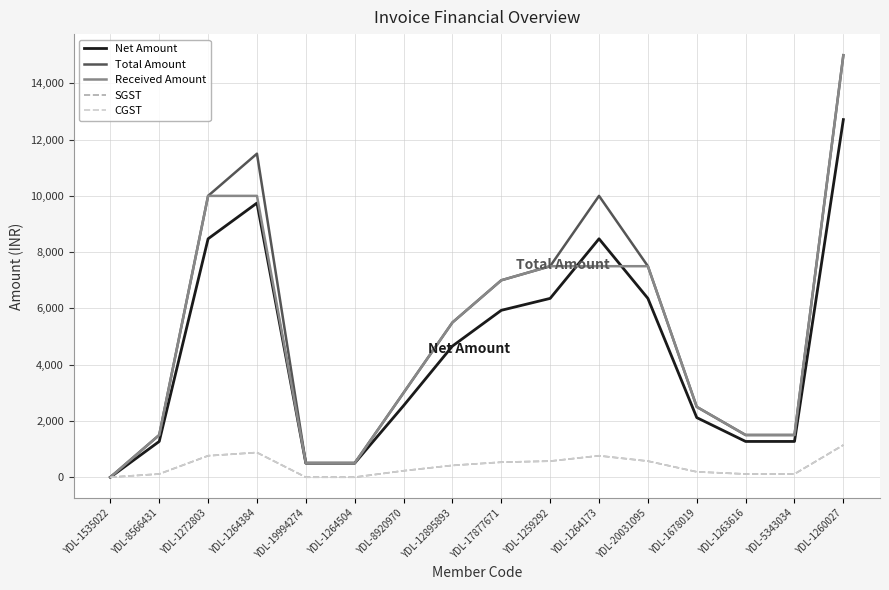

Reading left to right, extract all data points from this chart.

Net Amount: YDL-1535022=0.0	YDL-8566431=1271.2	YDL-1272803=8474.6	YDL-1264384=9745.8	YDL-19994274=500.0	YDL-1264504=500.0	YDL-8920970=2542.4	YDL-12895893=4661.0	YDL-17877671=5932.2	YDL-1259292=6355.9	YDL-1264173=8474.6	YDL-20031095=6355.9	YDL-1678019=2118.6	YDL-1263616=1271.2	YDL-5343034=1271.2	YDL-1260027=12711.9
Total Amount: YDL-1535022=0.0	YDL-8566431=1500.0	YDL-1272803=10000.0	YDL-1264384=11500.0	YDL-19994274=500.0	YDL-1264504=500.0	YDL-8920970=3000.0	YDL-12895893=5500.0	YDL-17877671=7000.0	YDL-1259292=7500.0	YDL-1264173=10000.0	YDL-20031095=7500.0	YDL-1678019=2500.0	YDL-1263616=1500.0	YDL-5343034=1500.0	YDL-1260027=15000.0
Received Amount: YDL-1535022=0.0	YDL-8566431=1500.0	YDL-1272803=10000.0	YDL-1264384=10000.0	YDL-19994274=500.0	YDL-1264504=500.0	YDL-8920970=3000.0	YDL-12895893=5500.0	YDL-17877671=7000.0	YDL-1259292=7500.0	YDL-1264173=7500.0	YDL-20031095=7500.0	YDL-1678019=2500.0	YDL-1263616=1500.0	YDL-5343034=1500.0	YDL-1260027=15000.0
SGST: YDL-1535022=0.0	YDL-8566431=114.4	YDL-1272803=762.7	YDL-1264384=877.1	YDL-19994274=0.0	YDL-1264504=0.0	YDL-8920970=228.8	YDL-12895893=419.5	YDL-17877671=533.9	YDL-1259292=572.0	YDL-1264173=762.7	YDL-20031095=572.0	YDL-1678019=190.7	YDL-1263616=114.4	YDL-5343034=114.4	YDL-1260027=1144.1
CGST: YDL-1535022=0.0	YDL-8566431=114.4	YDL-1272803=762.7	YDL-1264384=877.1	YDL-19994274=0.0	YDL-1264504=0.0	YDL-8920970=228.8	YDL-12895893=419.5	YDL-17877671=533.9	YDL-1259292=572.0	YDL-1264173=762.7	YDL-20031095=572.0	YDL-1678019=190.7	YDL-1263616=114.4	YDL-5343034=114.4	YDL-1260027=1144.1